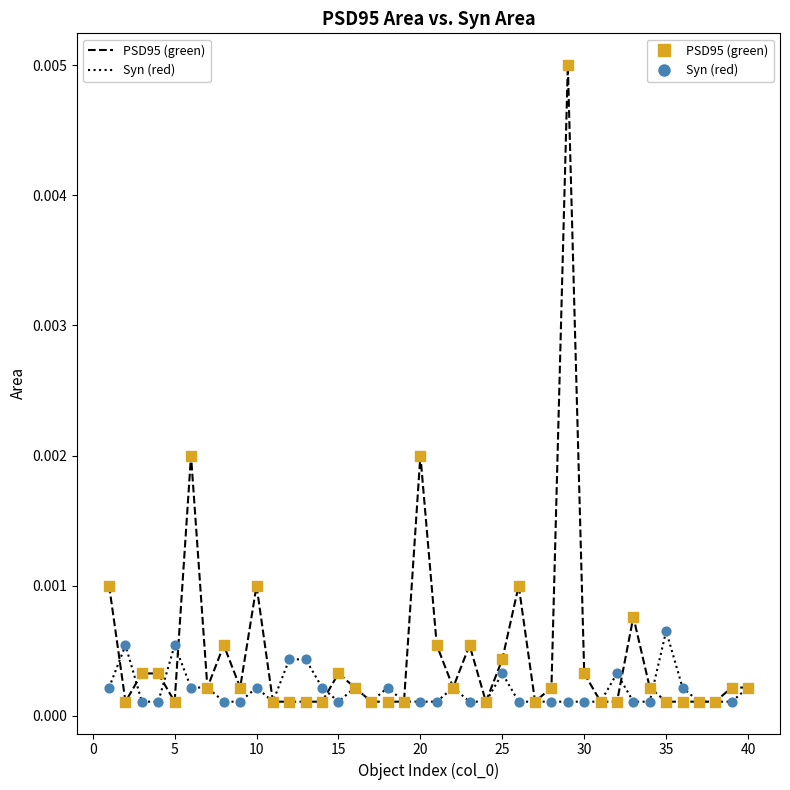

Which series reaches the maximum Y coordinate?

PSD95 (green)